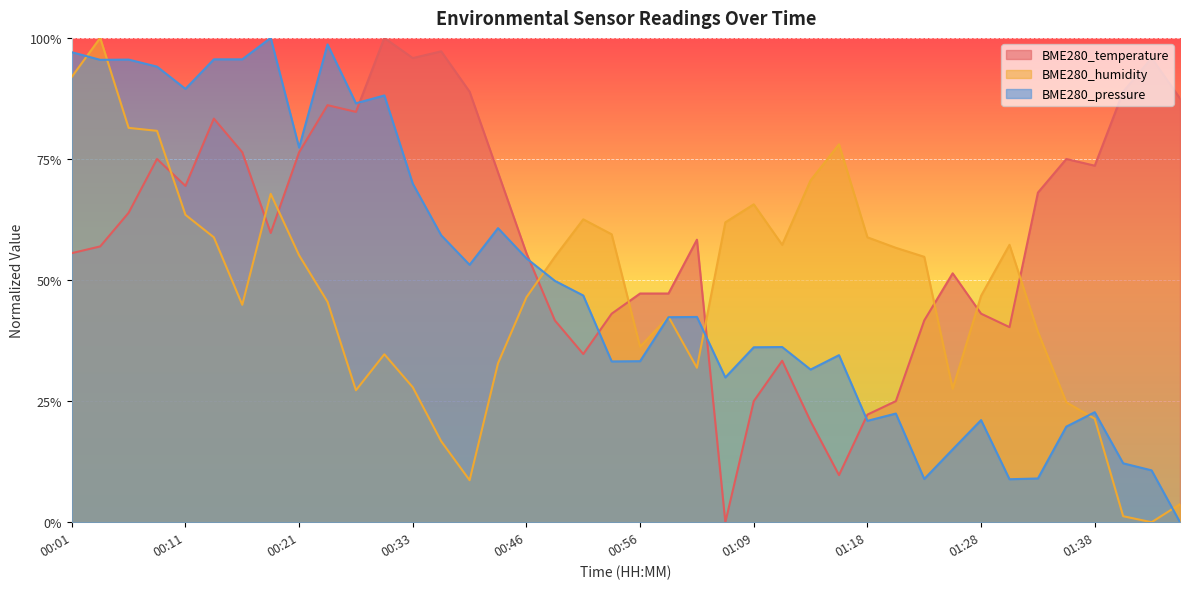

What position from the left is 00:41?

16